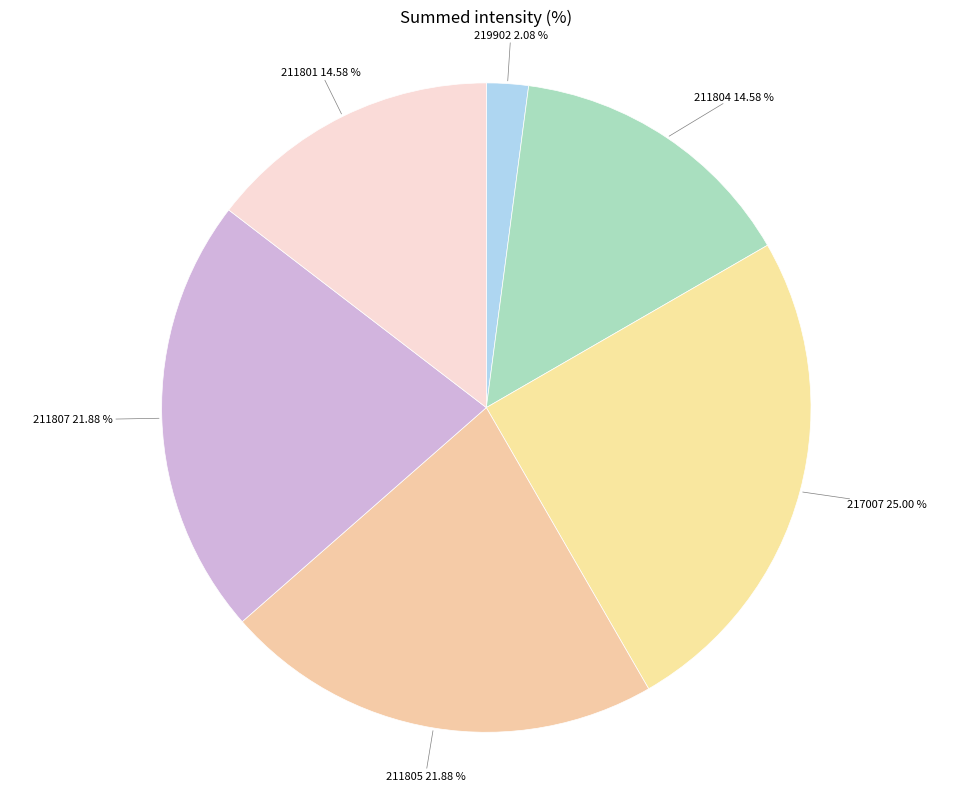

What is the smallest slice in the pie chart?

219902